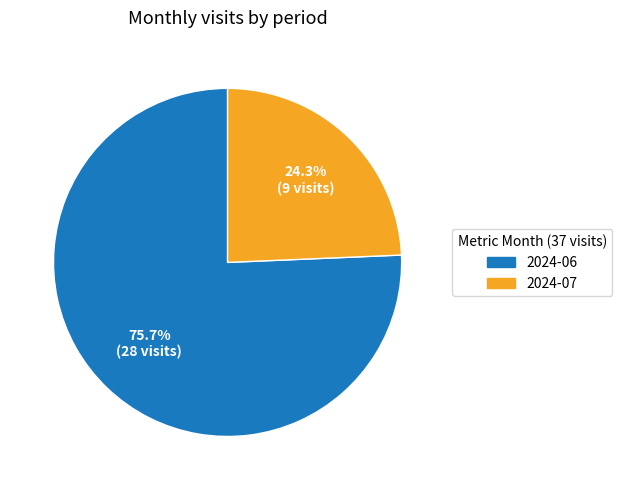

What percentage is the 2024-07 slice, to the nearest percent?

24%